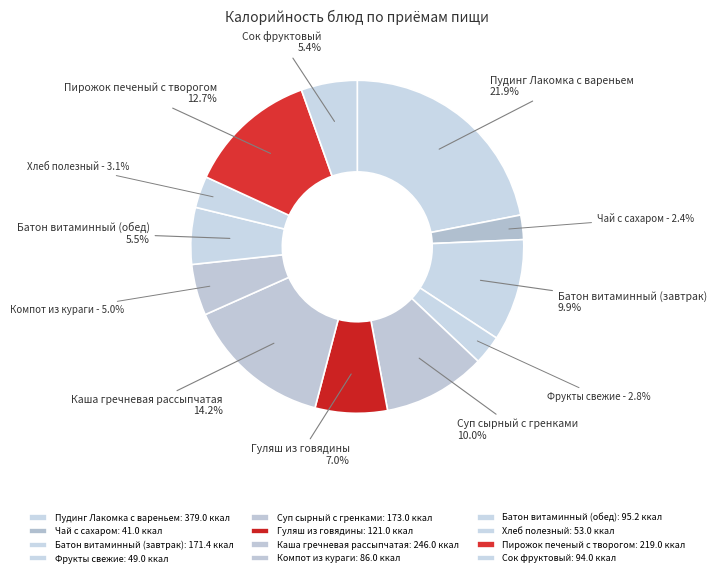

Is there a majority slice in this chart?

No